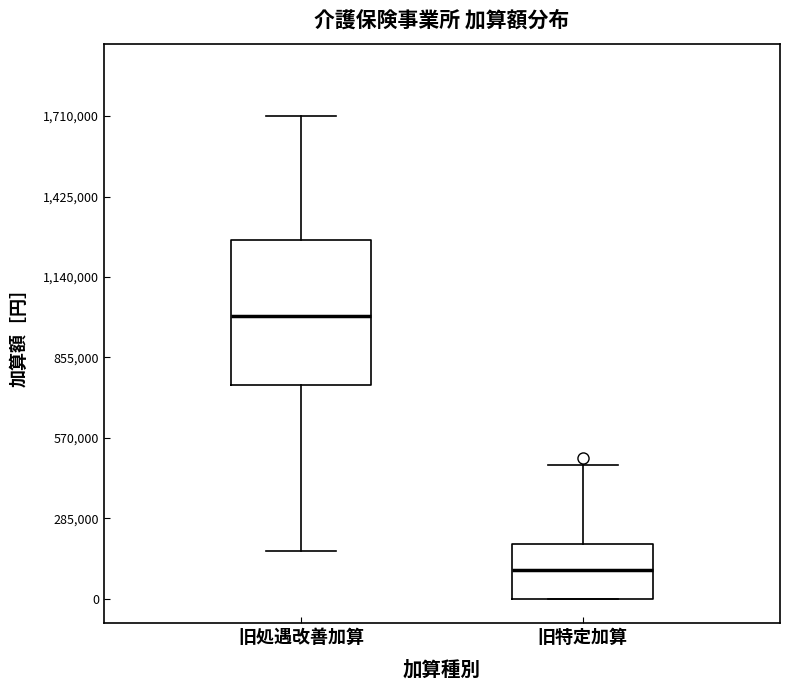

Comparing the boxes themselves (not the whiskers), which one is the tallest?

旧処遇改善加算